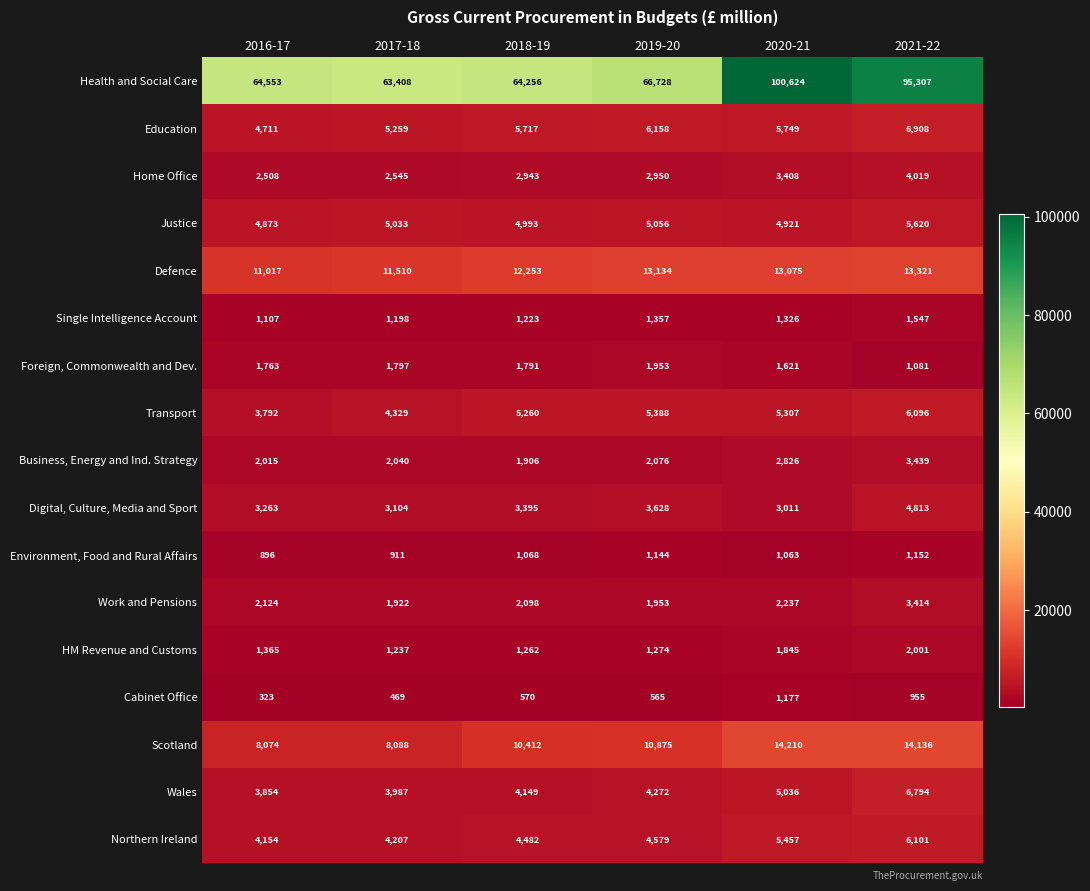

How many data points does each series have?

6